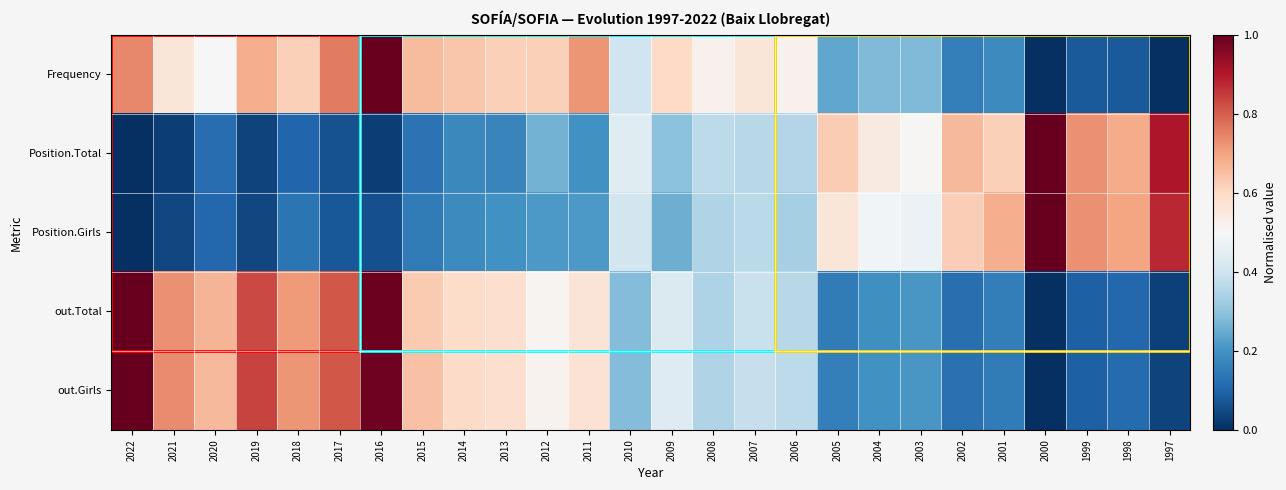

Which series changed the most between 2020 and 2003?

out.Total